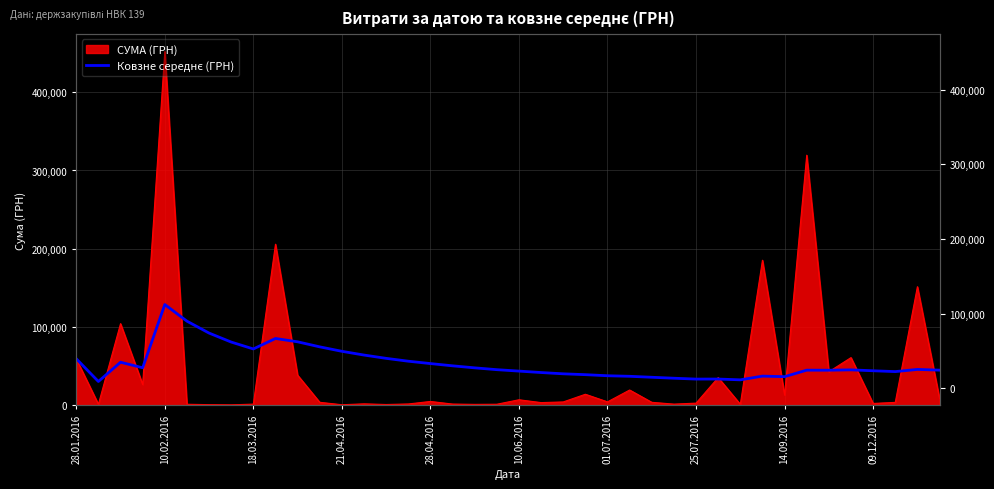

Count the number of categories in the chart.

40